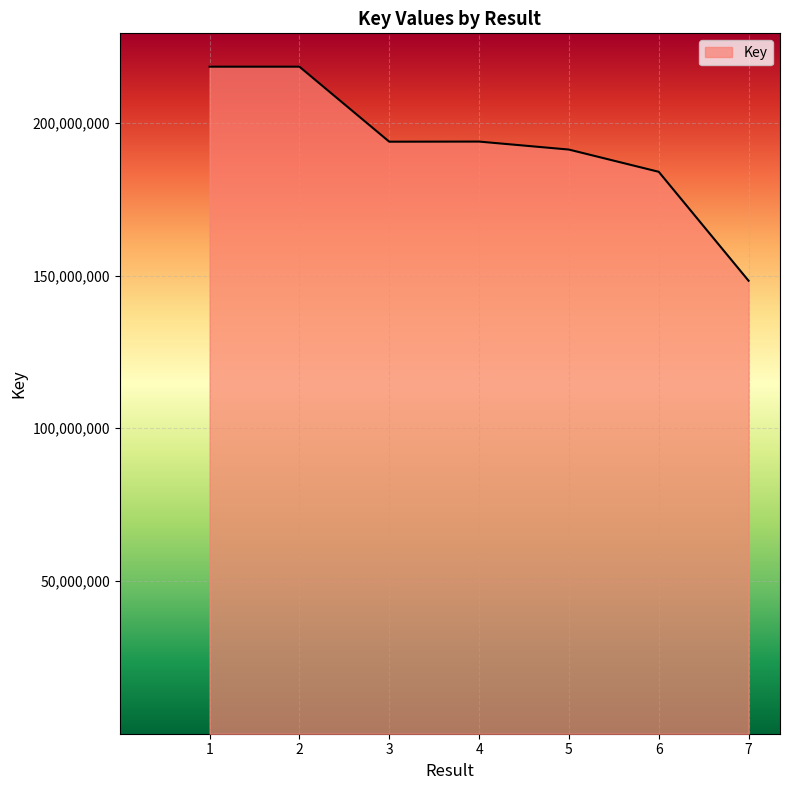

What is the smallest value displayed?

148287375